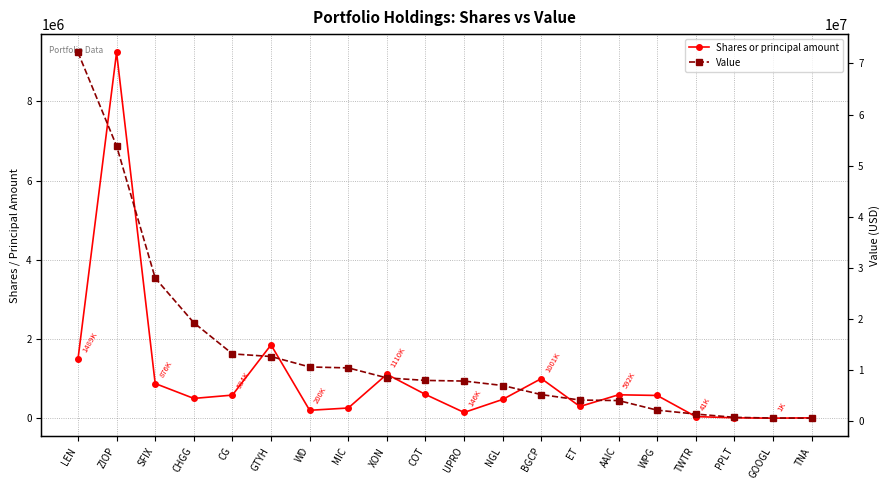

Which series has the largest total across all categories?

Value